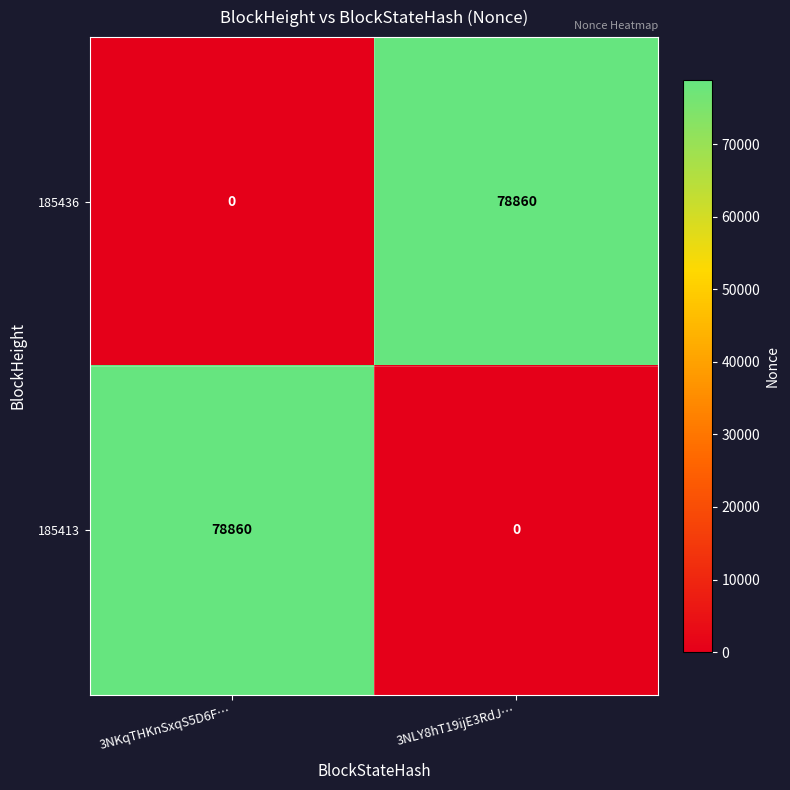

What is the difference between the 185413 values at 3NKqTHKnSxqS5D6F… and 3NLY8hT19ijE3RdJ…?

78860